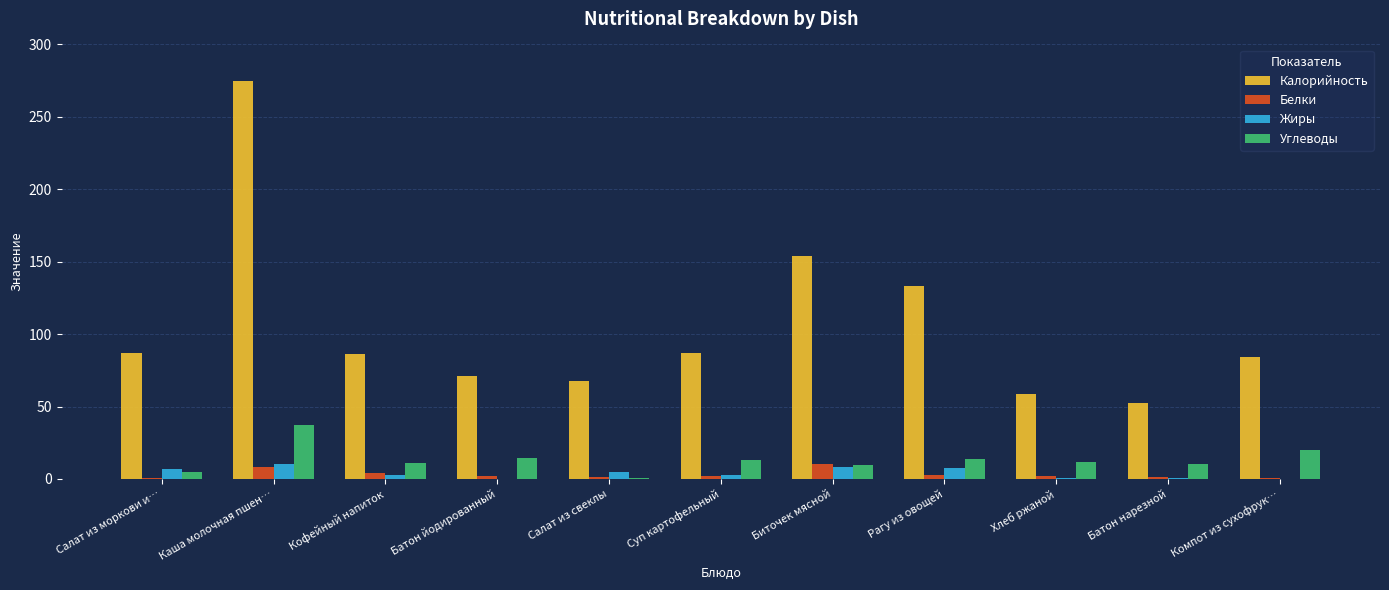

The Углеводы series shows 13.4 at Суп картофельный. True or false?

True